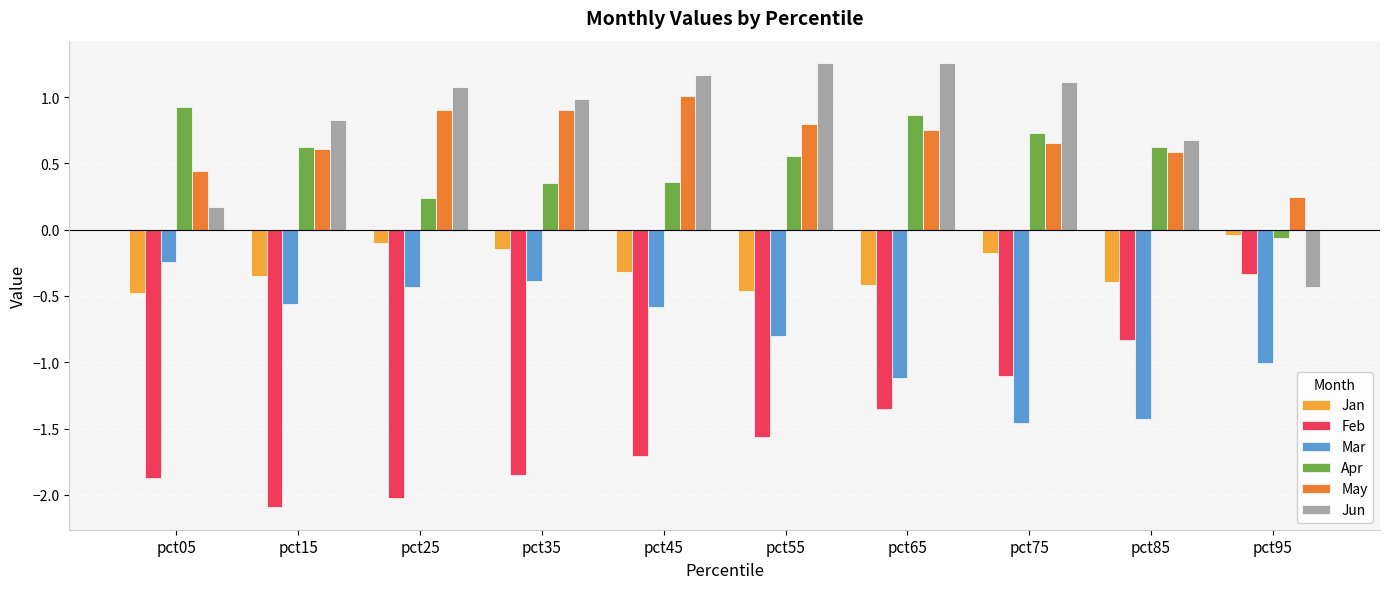

At which label is Mar closest to 0?

pct05